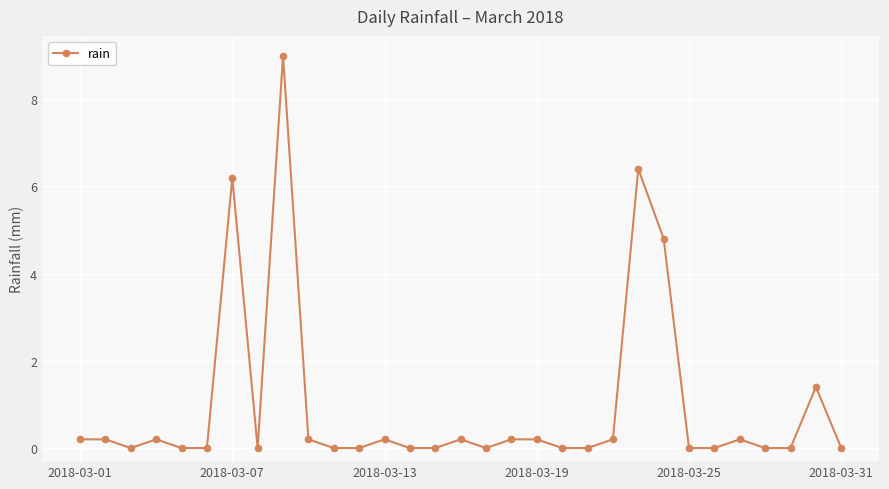

What is the difference between the second highest and second lowest values?

6.4